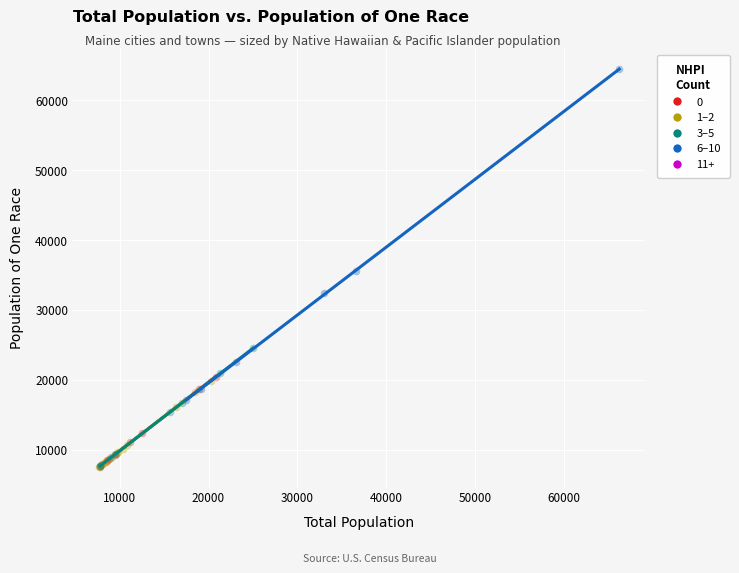

Which series reaches the maximum Y coordinate?

6–10